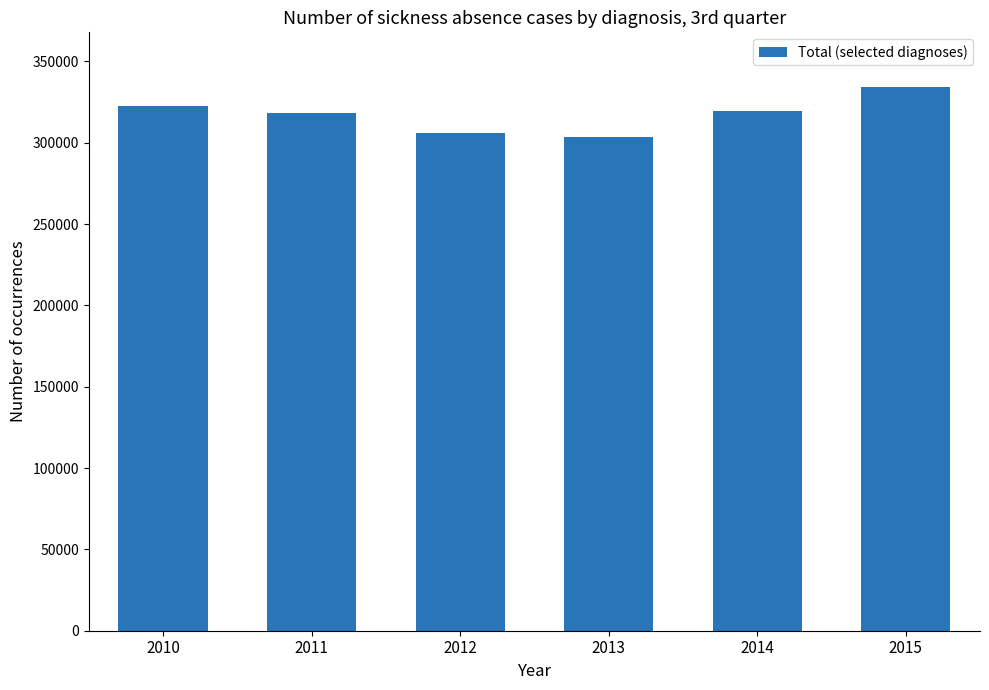

What is the value of the 1st bar from the left?

322378